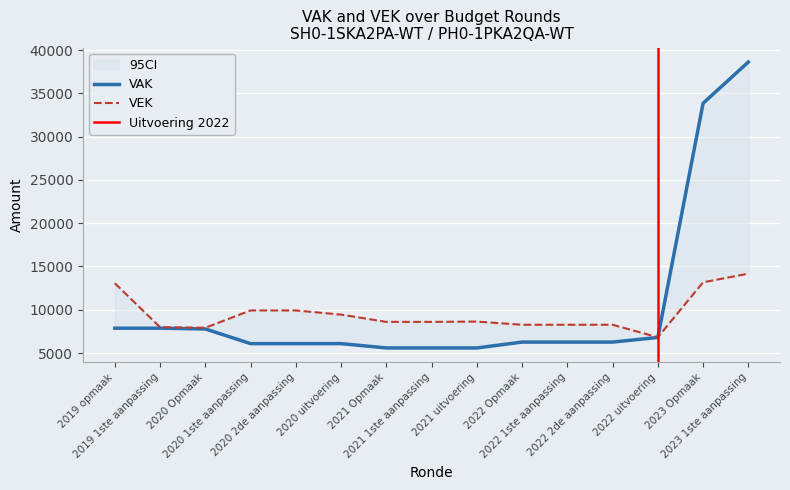

Which category has the highest value in the VAK series?

2023 1ste aanpassing